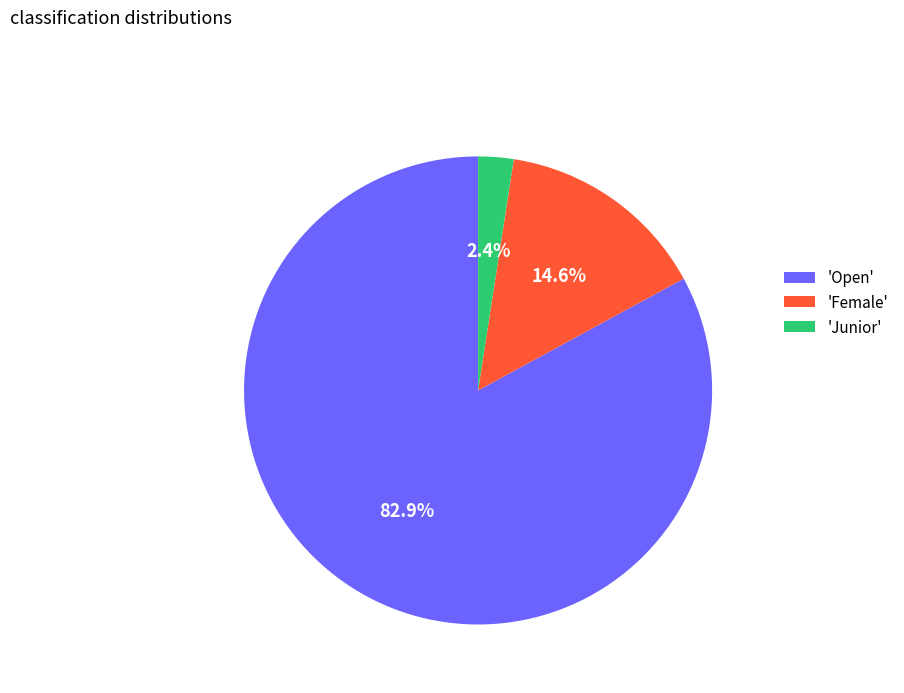

What portion of the pie excludes 'Female'?

85.4%